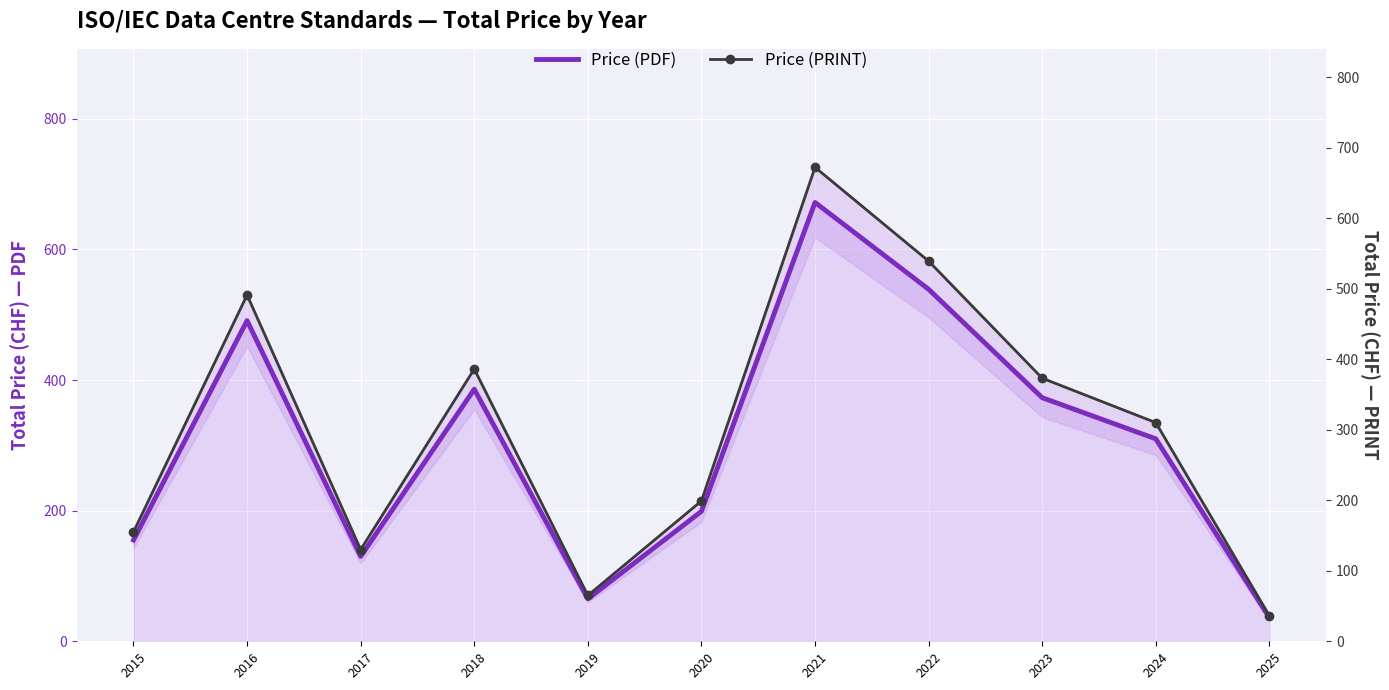

Read the Price (PRINT) value at 2017, to the nearest 50.

150